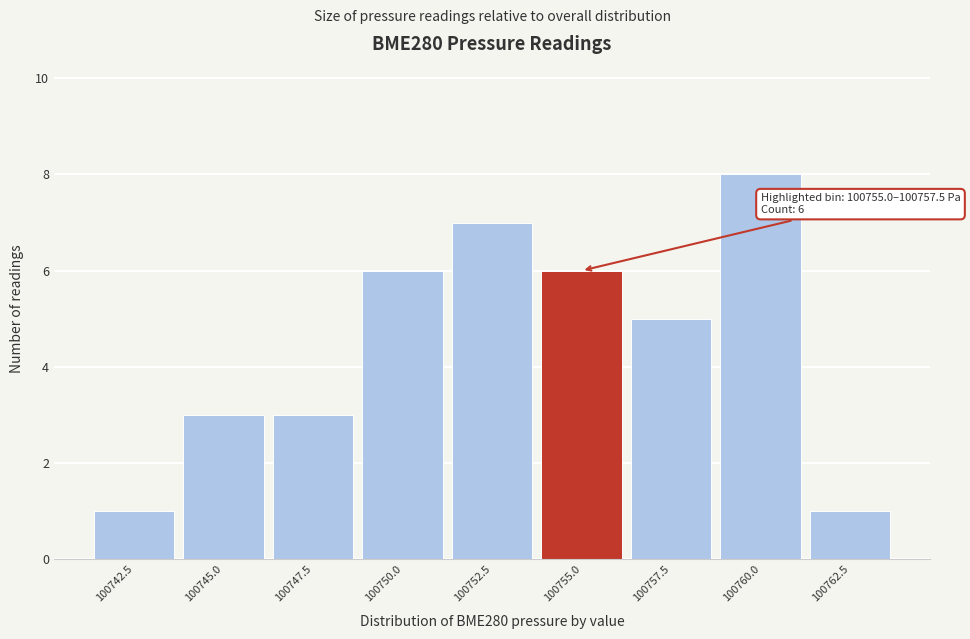

Reading left to right, list all the values displayed in this chart.

100742.5=1	100745.0=3	100747.5=3	100750.0=6	100752.5=7	100755.0=6	100757.5=5	100760.0=8	100762.5=1